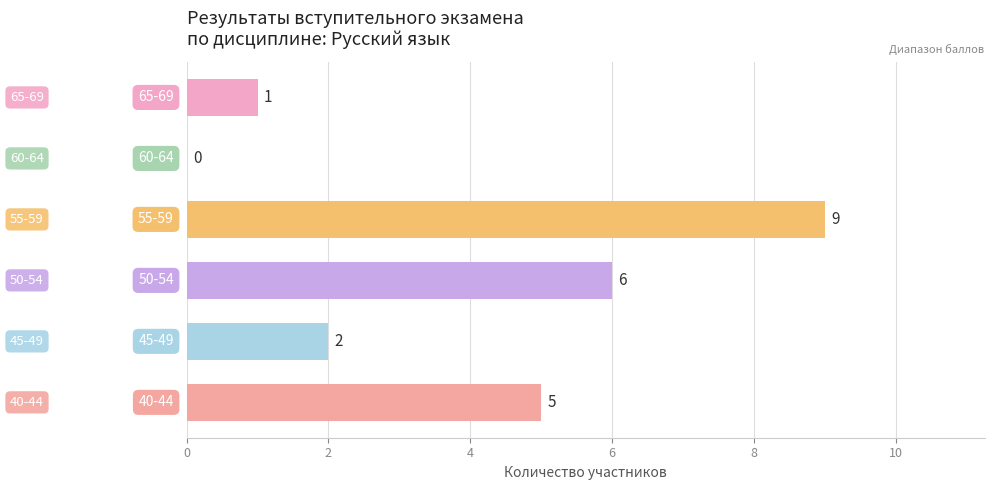

What is the sum of all values?

23